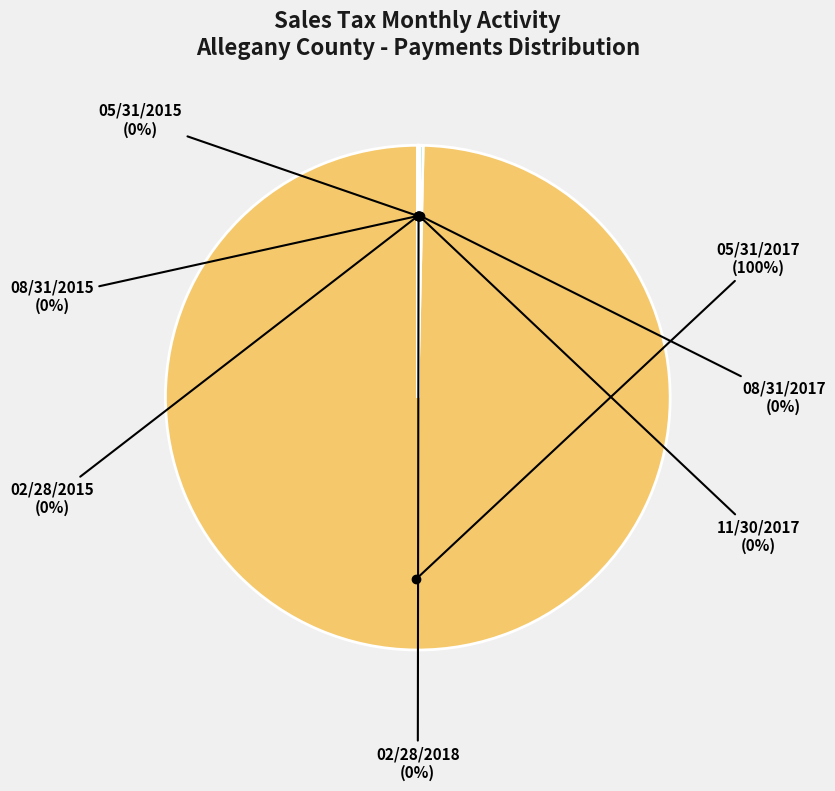

Is there any slice that represents more than half of the pie?

Yes